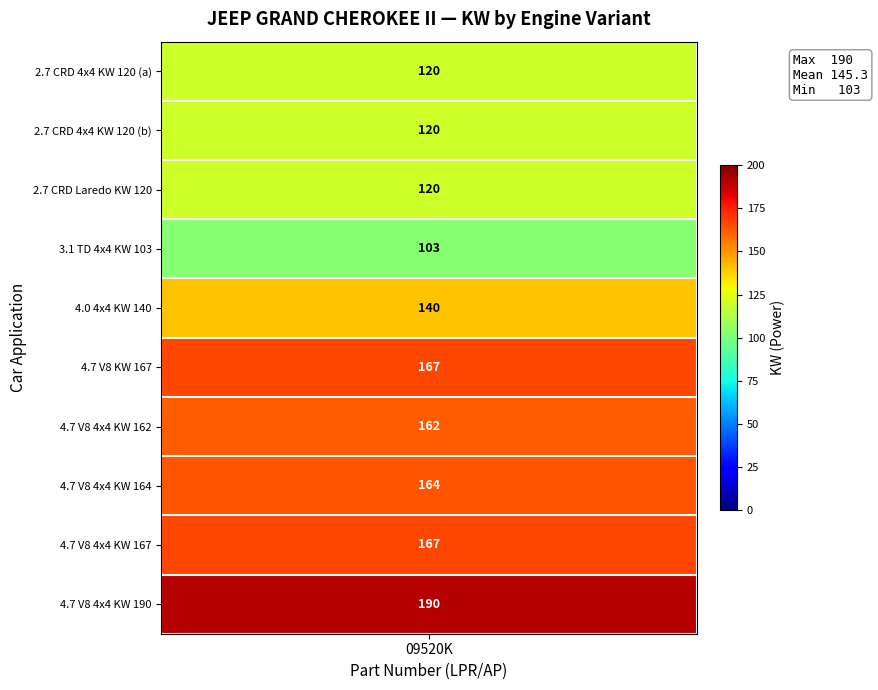

Is it true that 4.0 4x4 KW 140 equals 93 at 09520K_1?

False